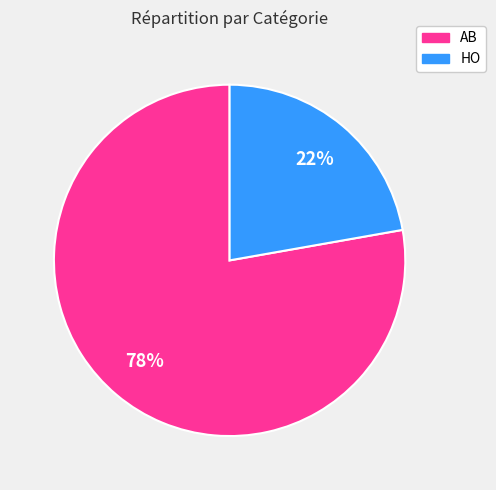

Is the sum of HO and AB greater than half?

Yes